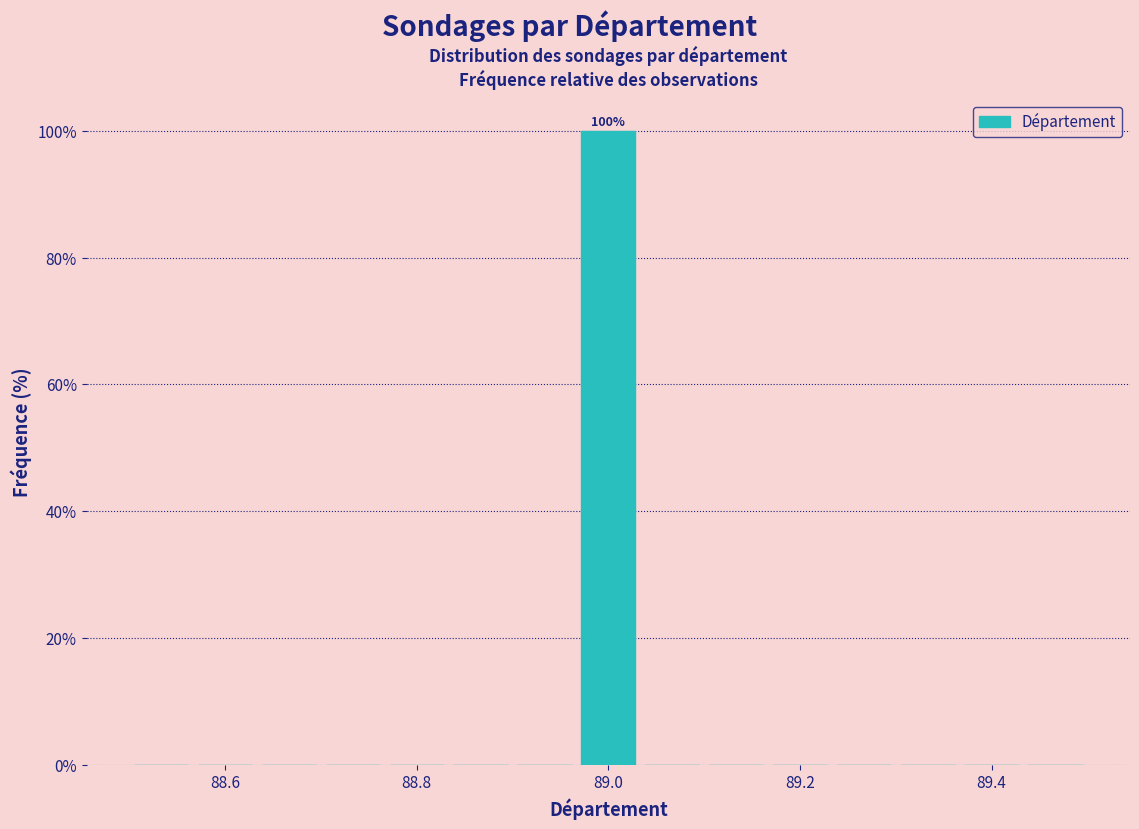

Read against the x-axis, roughly where is the centre of the tallest bar?

89.00